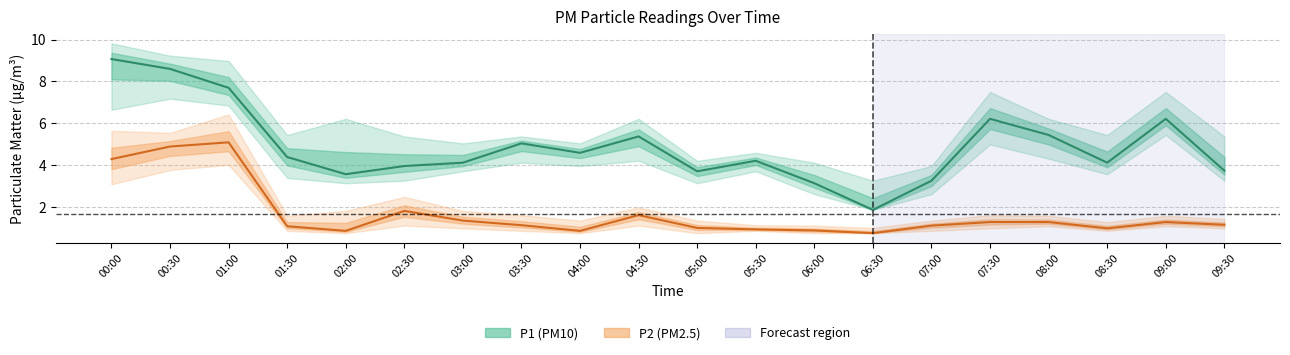

Count the number of categories in the chart.

20